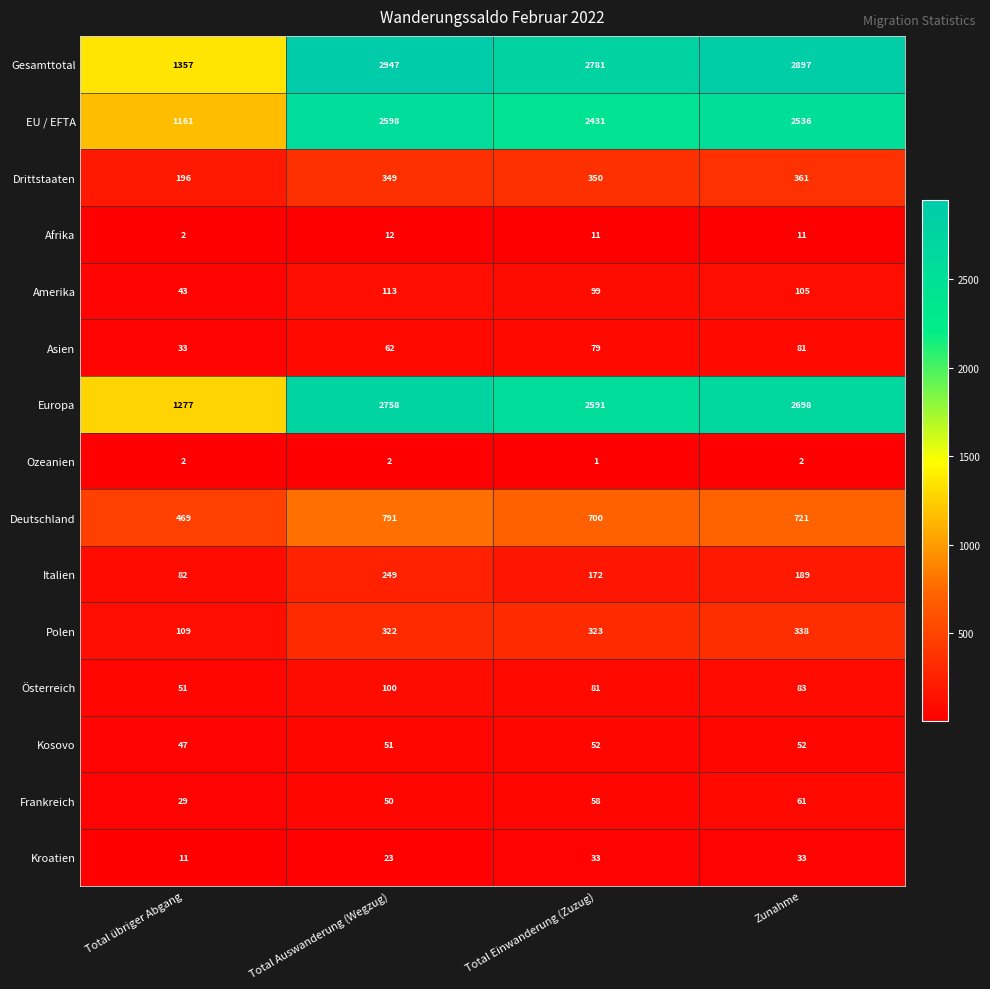

List the series in order of their peak value, highest first.

Gesamttotal, Europa, EU / EFTA, Deutschland, Drittstaaten, Polen, Italien, Amerika, Österreich, Asien, Frankreich, Kosovo, Kroatien, Afrika, Ozeanien